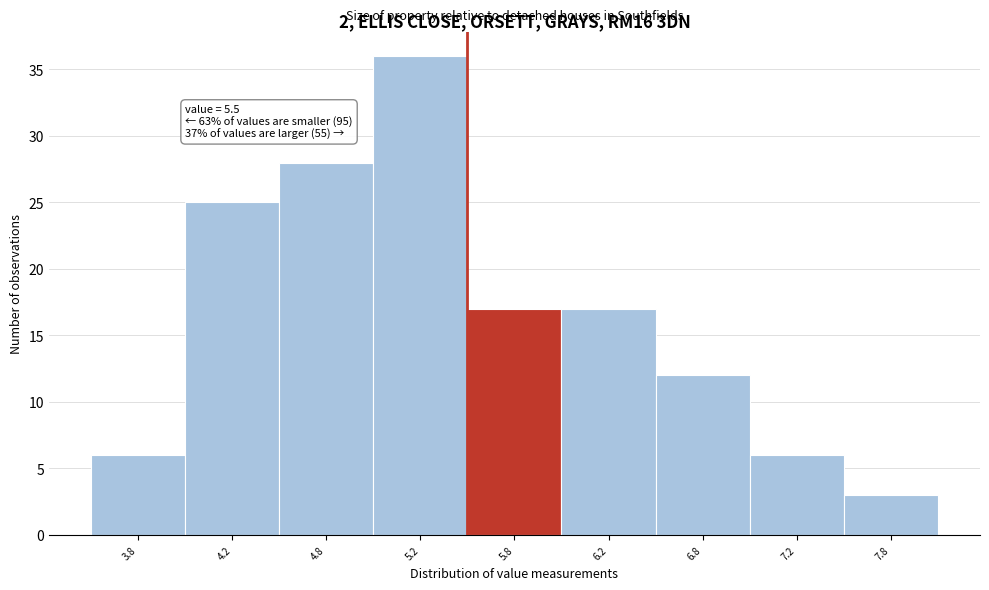

Reading right to left, list all the values displayed in this chart.

3	6	12	17	17	36	28	25	6